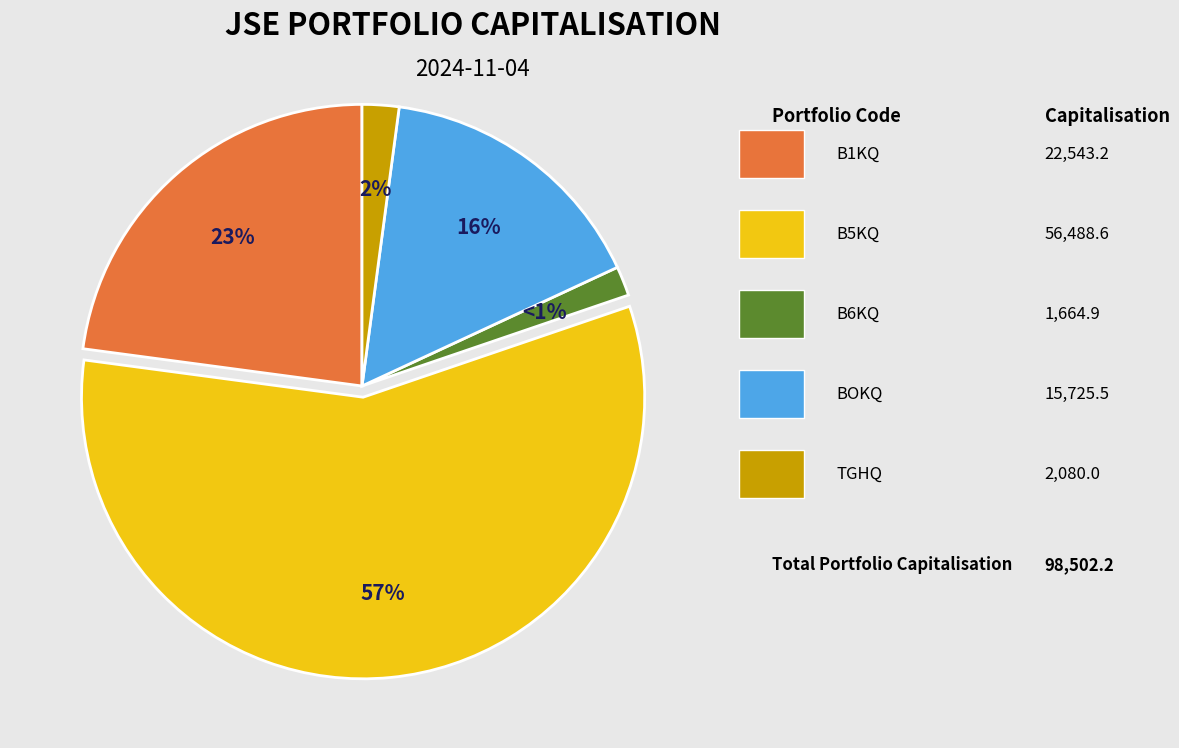

Which slice is the smallest?

B6KQ